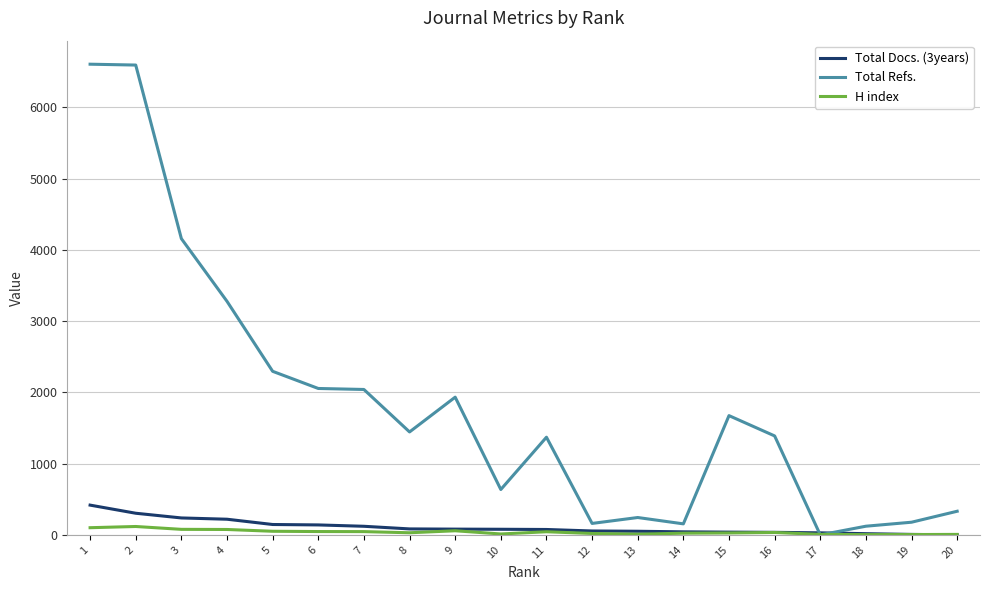

After their last crossing, which series has the higher values: H index or Total Docs. (3years)?

H index